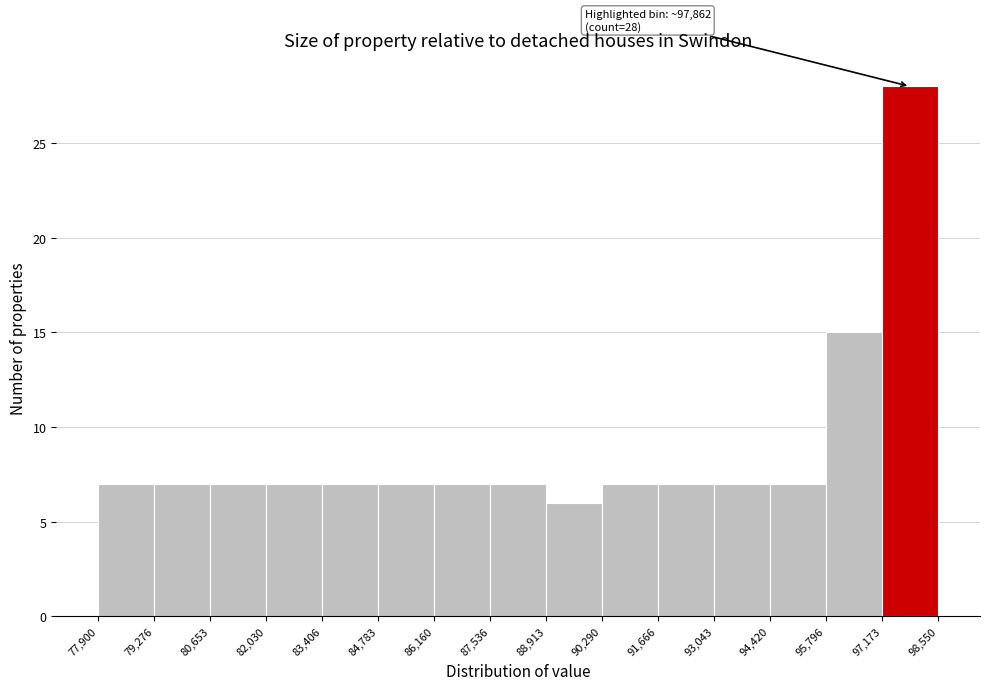

Over which range of the x-axis is the bar tallest?

97,173 to 98,550